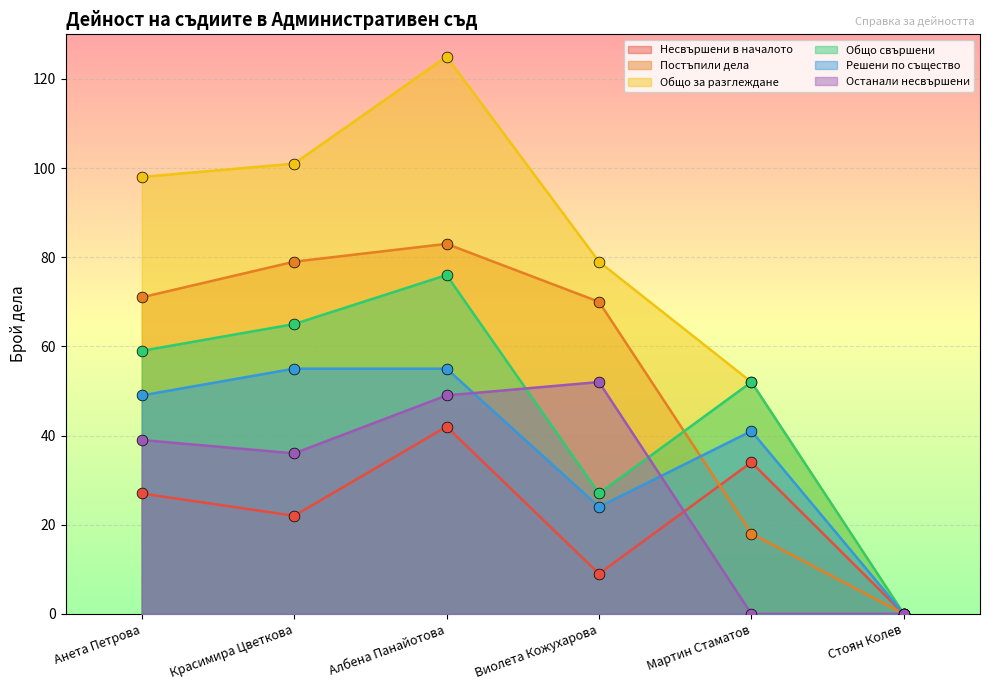

Which series has the largest total across all categories?

Общо за разглеждане